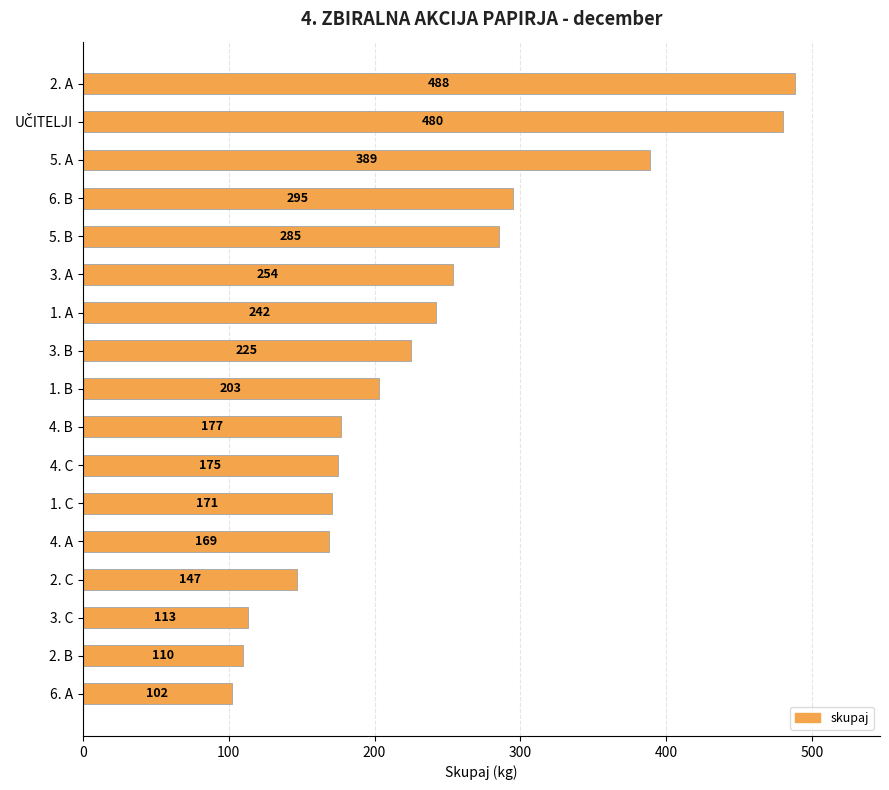

What is the ratio of the value at 3. B to the value at 1. A?

0.9